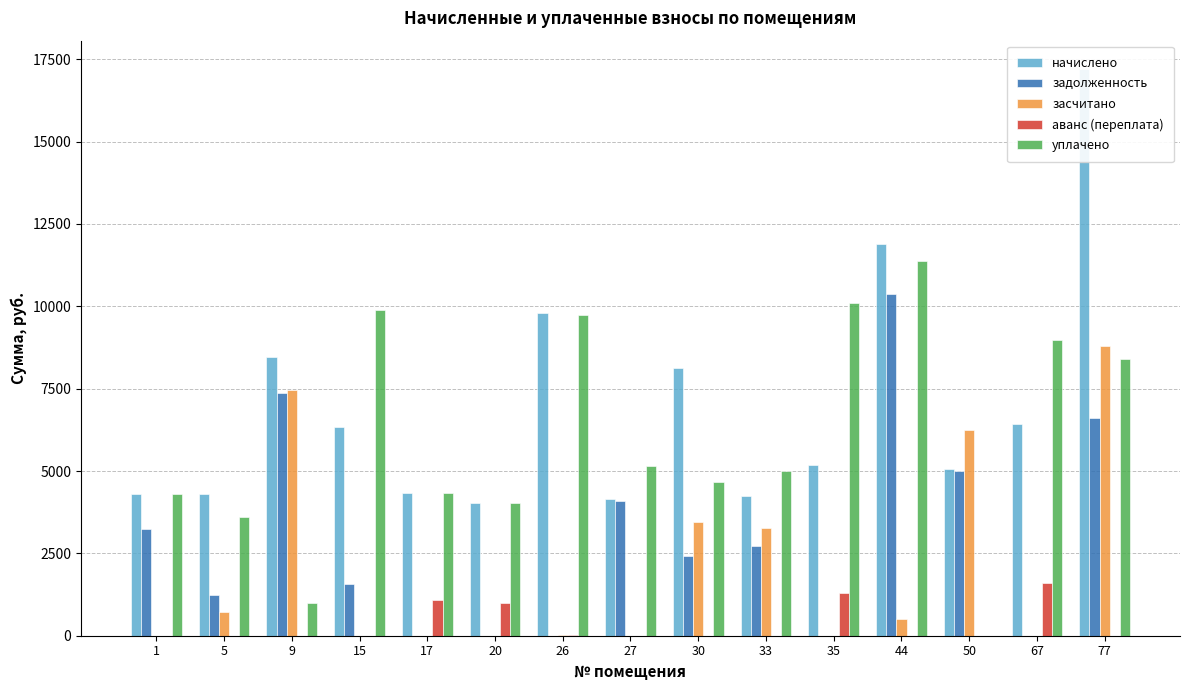

Reading right to left, list all the values displayed in this chart.

начислено: 17205.6	6428.2	5051.8	11897.0	5170.8	4233.4	8130.1	4151.5	9788.2	4032.5	4337.5	6338.9	8450.0	4315.2	4307.8
задолженность: 6605.2	0.0	4994.7	10375.6	0.0	2717.2	2426.1	4104.7	0.0	0.0	0.0	1583.4	7369.4	1236.7	3230.8
засчитано: 8805.6	0.0	6257.7	507.0	0.0	3275.6	3465.8	0.0	36.3	0.0	0.0	0.0	7450.0	719.2	0.0
аванс (переплата): 0.0	1608.0	0.0	0.0	1292.9	0.0	0.0	0.0	15.5	1008.3	1090.2	0.0	0.0	0.0	0.0
уплачено: 8400.0	8986.5	0.0	11390.0	10108.3	5000.0	4664.3	5143.0	9751.9	4032.0	4343.0	9891.4	1000.0	3596.3	4308.0